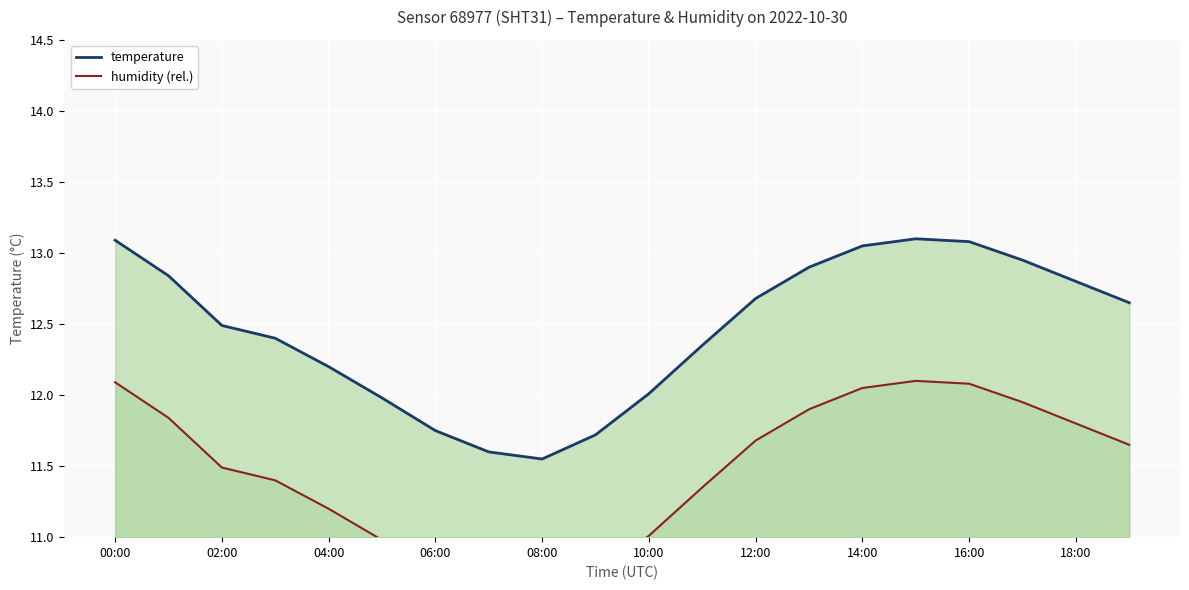

Reading left to right, what are all the values shown in this chart?

temperature: 13.1	12.8	12.5	12.4	12.2	12.0	11.8	11.6	11.6	11.7	12.0	12.3	12.7	12.9	13.1	13.1	13.1	12.9	12.8	12.7
humidity (rel.): 12.1	11.8	11.5	11.4	11.2	11.0	10.8	10.6	10.6	10.7	11.0	11.3	11.7	11.9	12.1	12.1	12.1	11.9	11.8	11.7